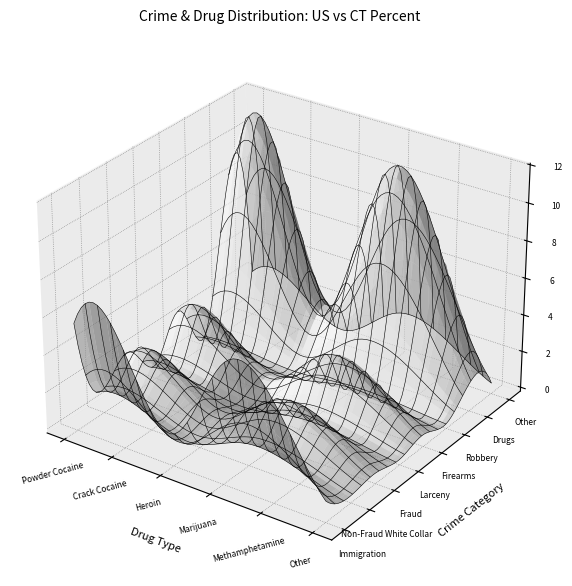

At which category is the sum across all series the highest?

Drugs